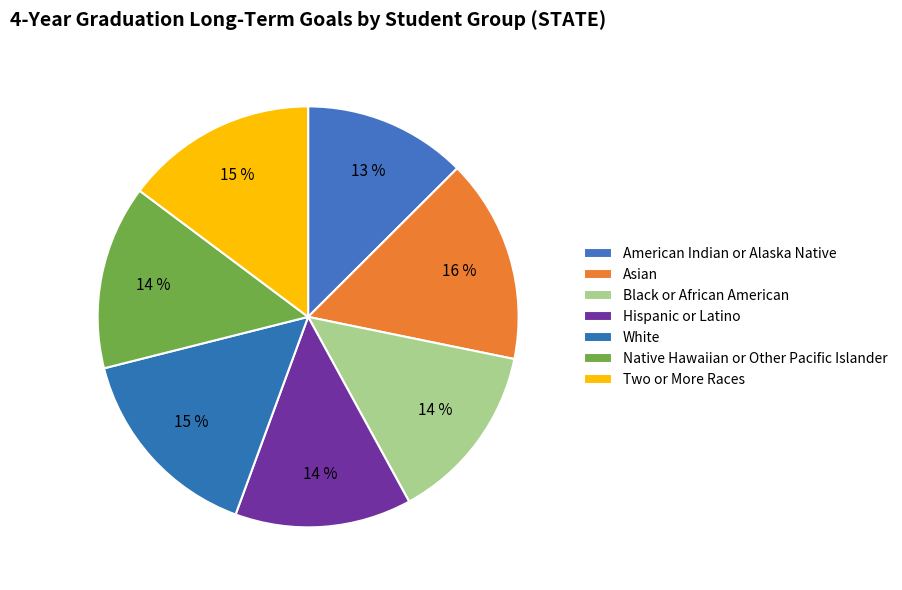

To the nearest percent, what is the difference between the Hispanic or Latino and Asian slice percentages?

2%